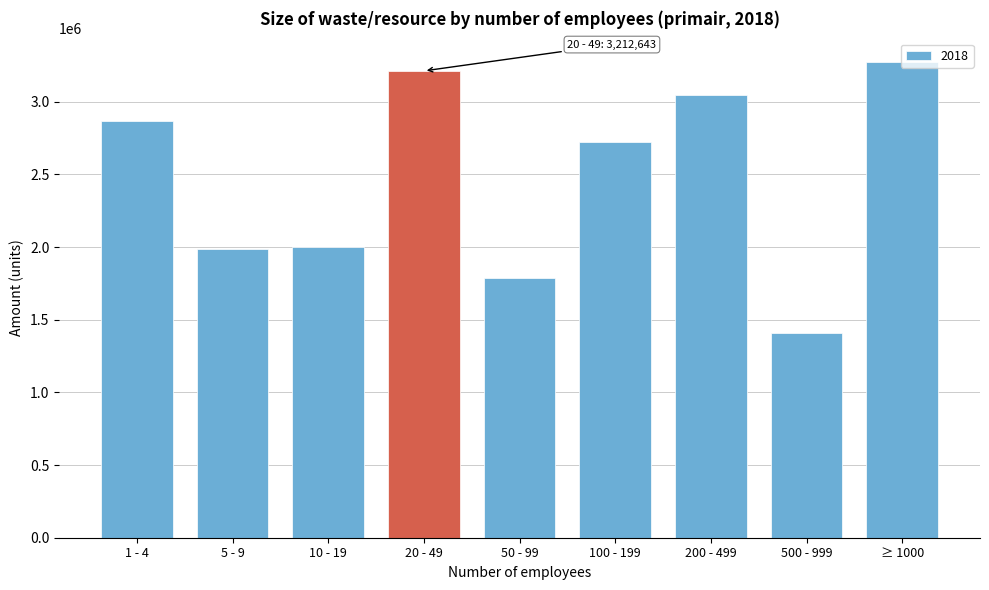

What is the sum of the values at 500 - 999 and 20 - 49?

4620795.8